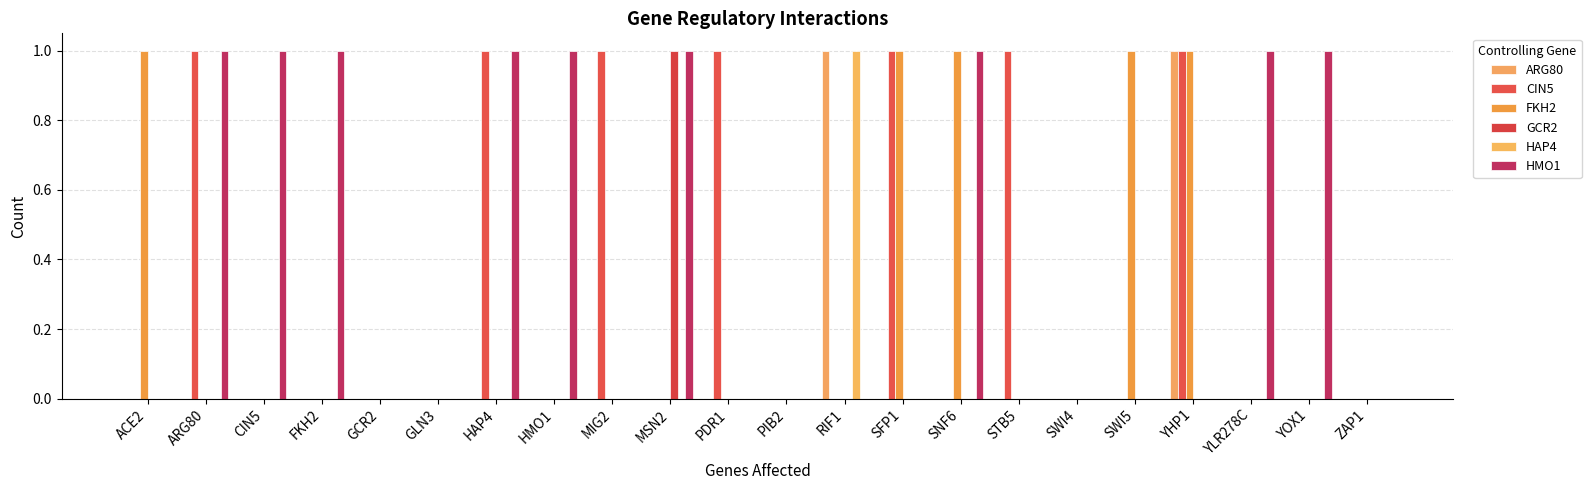

Count the number of data series in this chart.

6